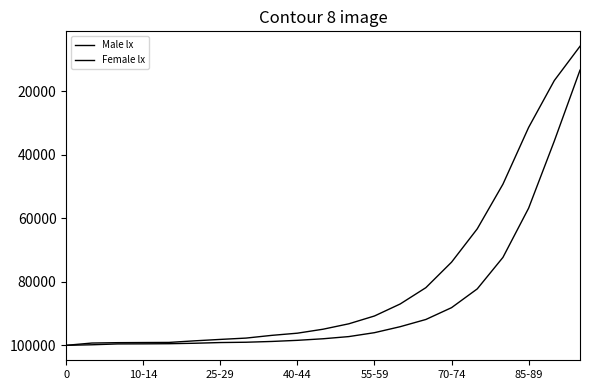

Does the chart have visible grid lines?

No